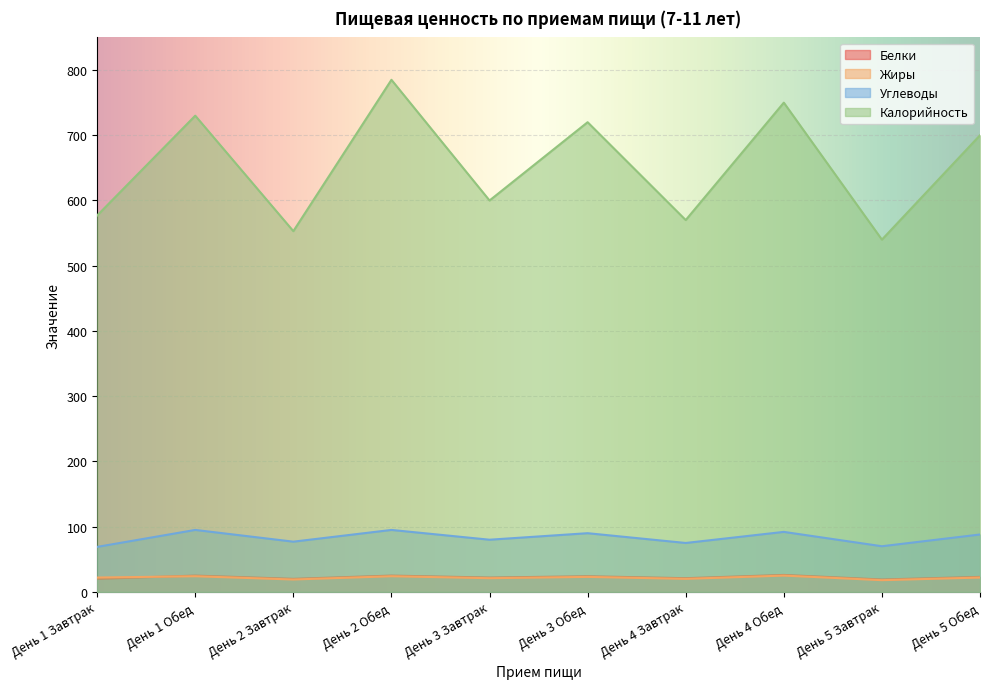

What is the difference between the maximum and minimum values in the Углеводы series?

26